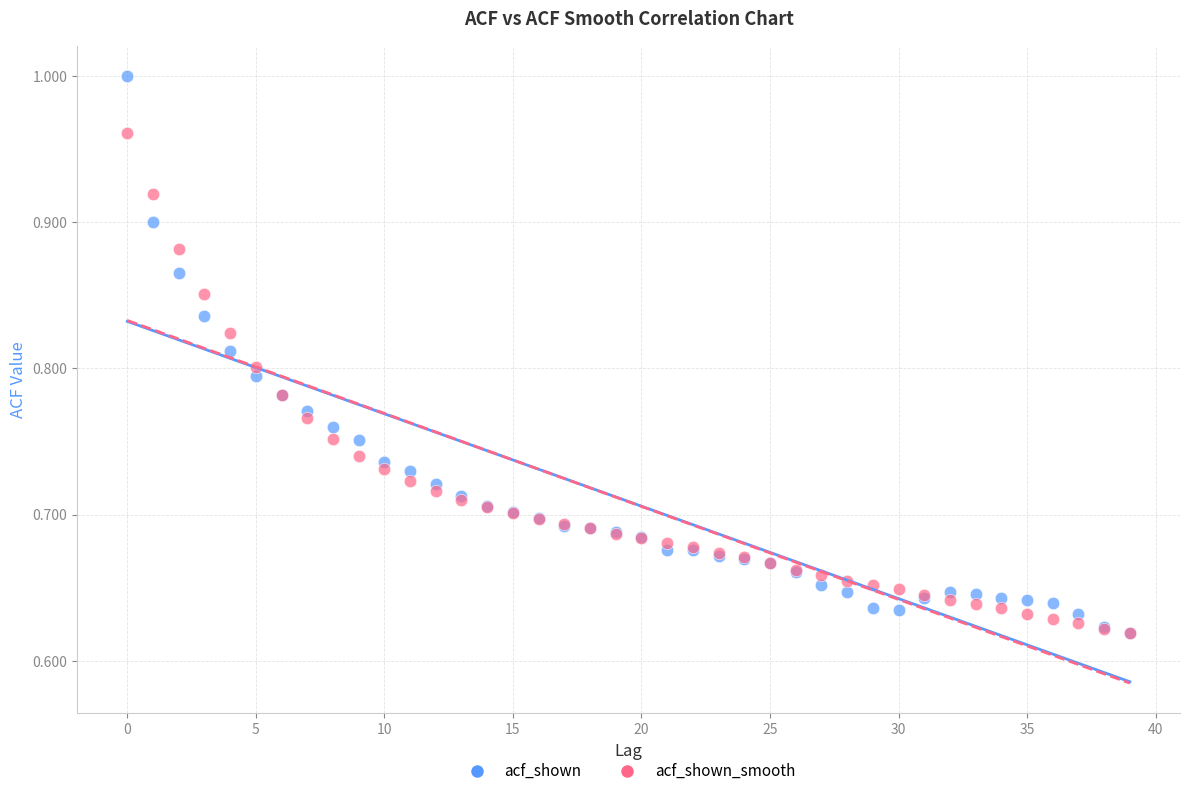

What are all the series names shown in the legend?

acf_shown, acf_shown_smooth